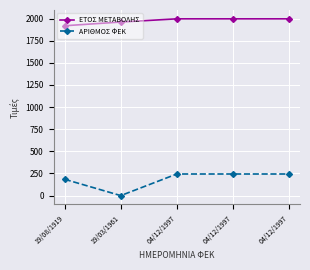

Reading left to right, what are all the values shown in this chart?

ΕΤΟΣ ΜΕΤΑΒΟΛΗΣ: 1919	1961	1997	1997	1997
ΑΡΙΘΜΟΣ ΦΕΚ: 184	0	244	244	244